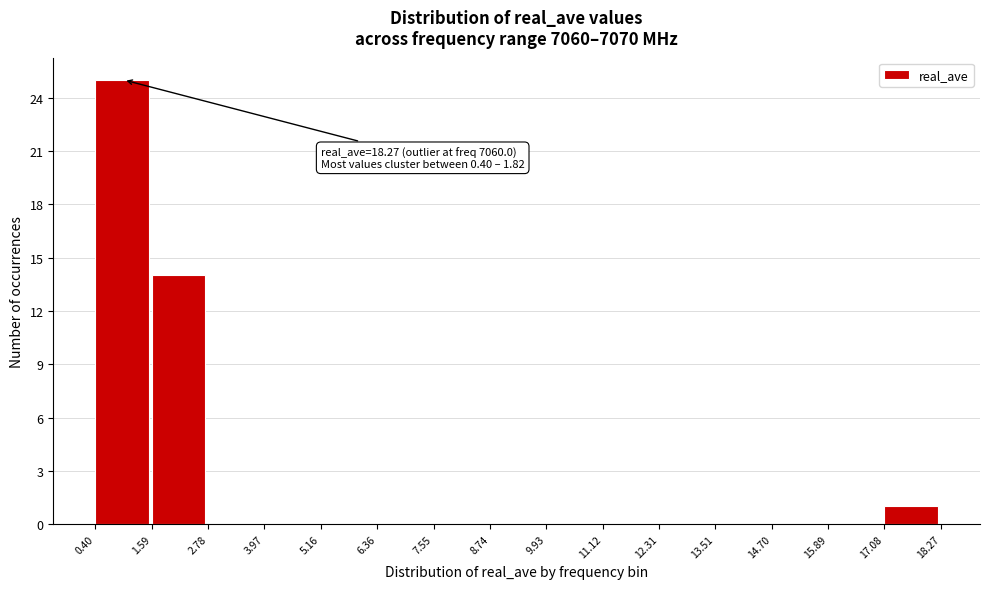

Which range on the x-axis has the tallest bar?

0.40 to 1.59